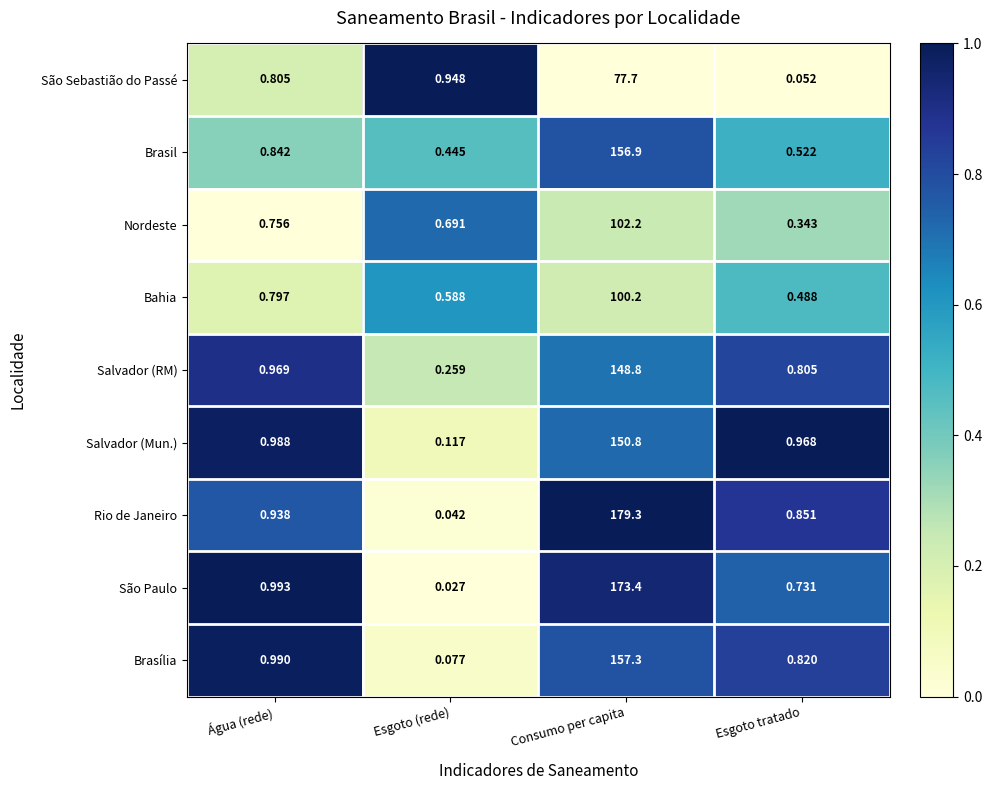

Which category has the highest value in the Salvador (RM) series?

Consumo per capita